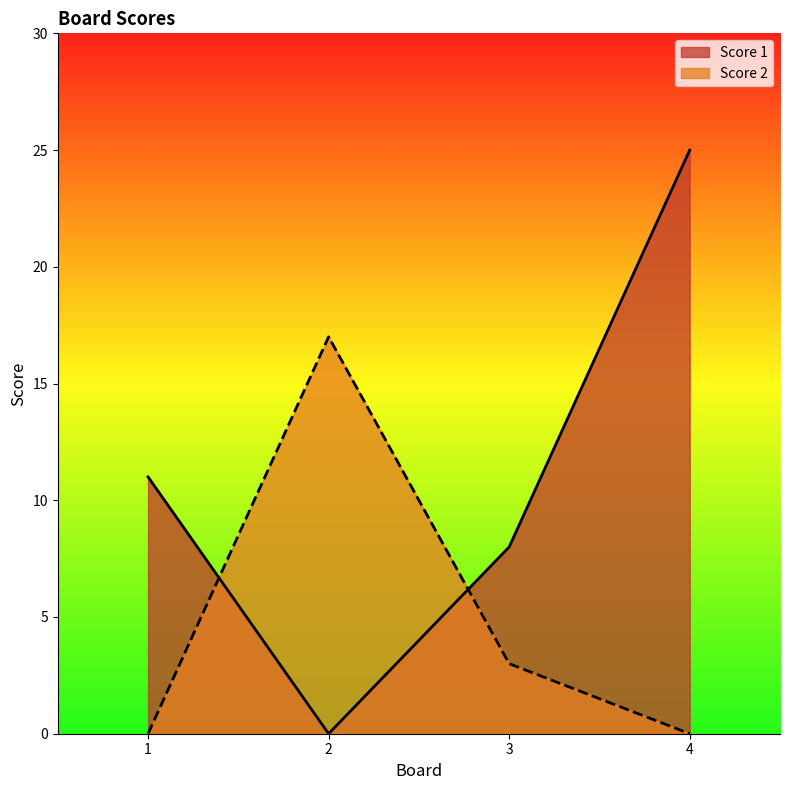

Between 2 and 3, which series saw the biggest shift?

Score 2